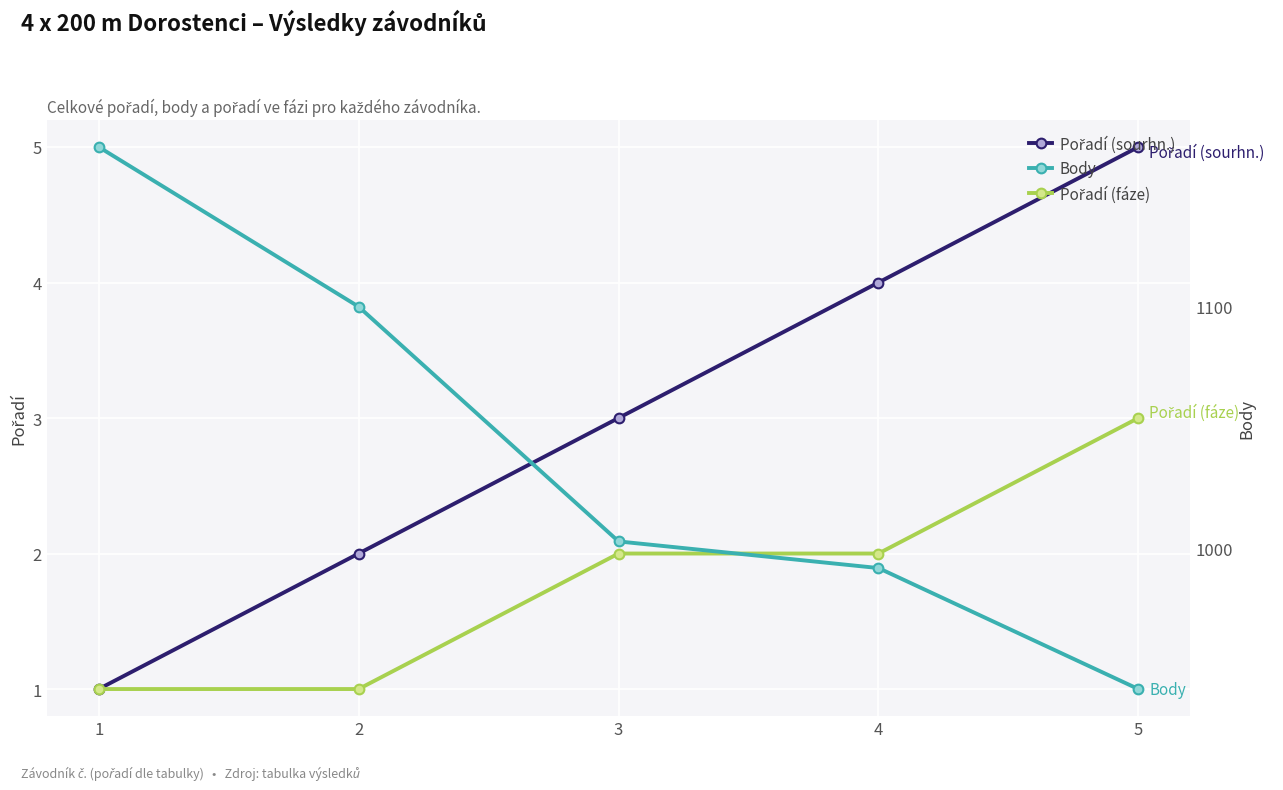

What is the sum of the Body values at 3 and 1?

2169